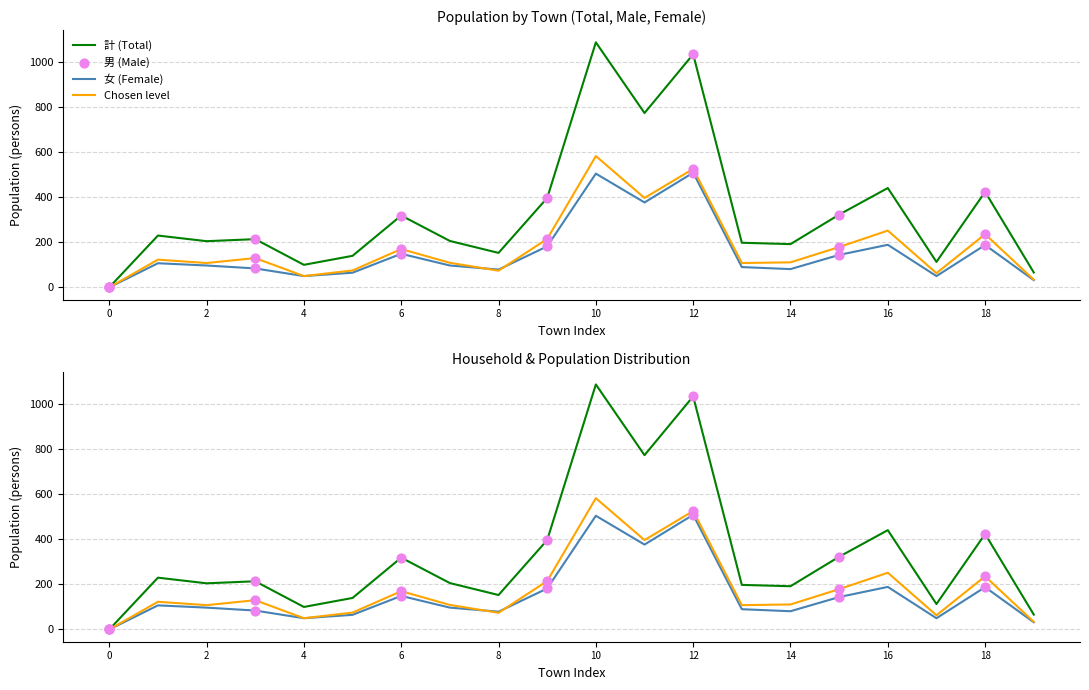

Which series has the largest total across all categories?

計 (Total)